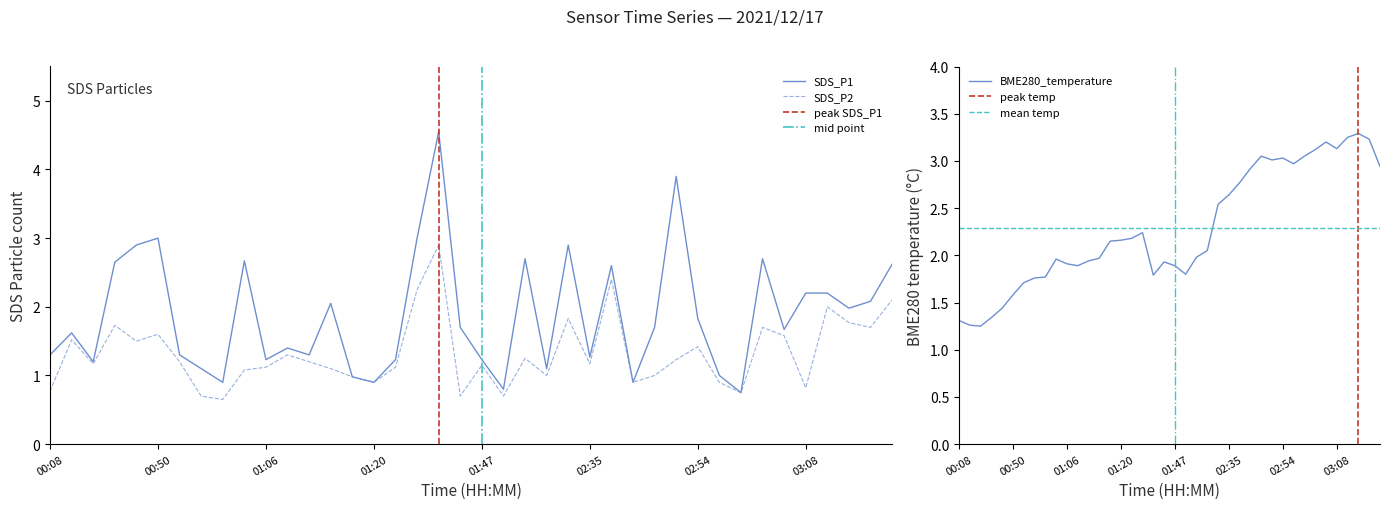

What is the difference between the maximum and second lowest values in the BME280_temperature series?

2.0